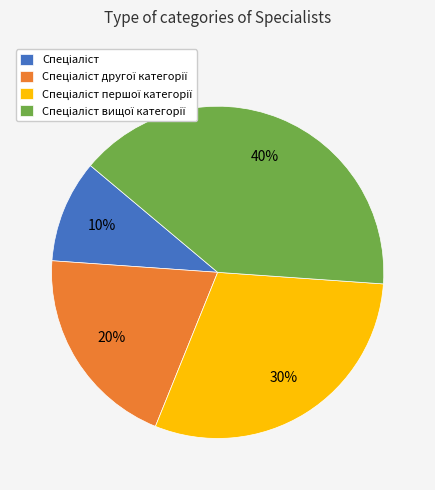

Is there a majority slice in this chart?

No